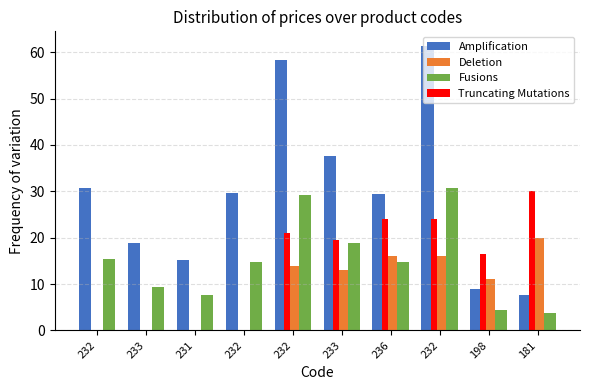

At which label does Deletion first exceed 13?

232